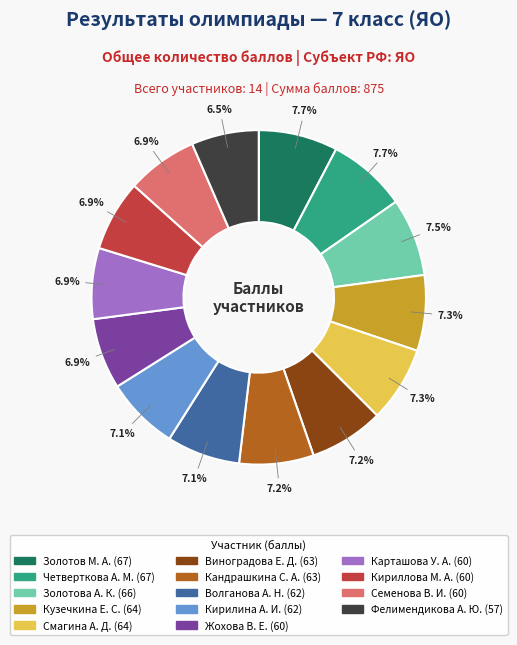

What percentage is NOT represented by Виноградова Е. Д.?

92.8%